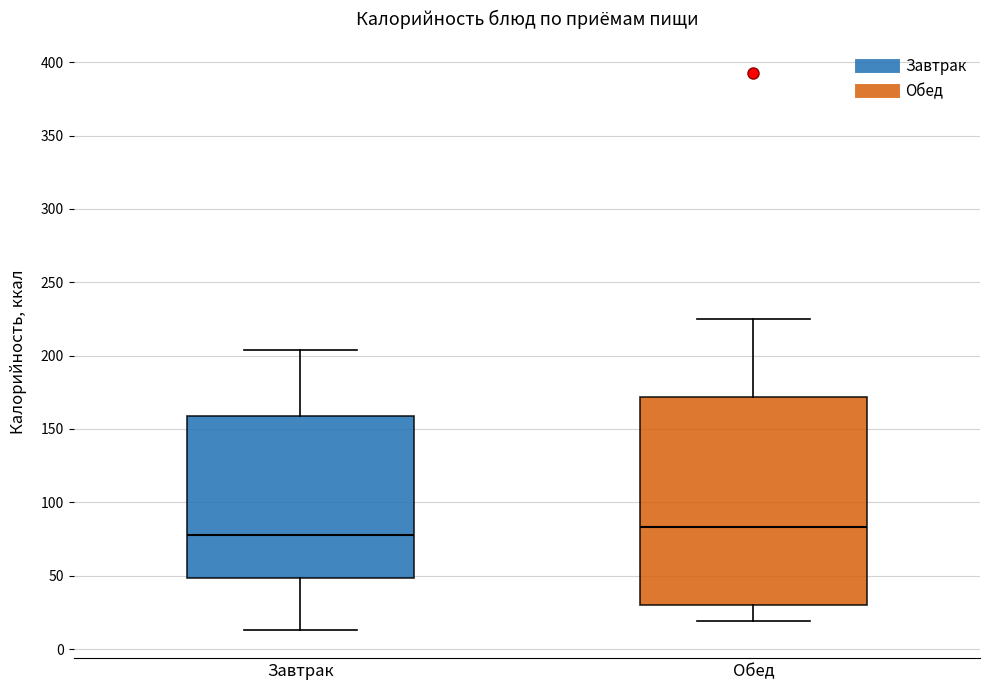

Which box's median line is the highest?

Обед